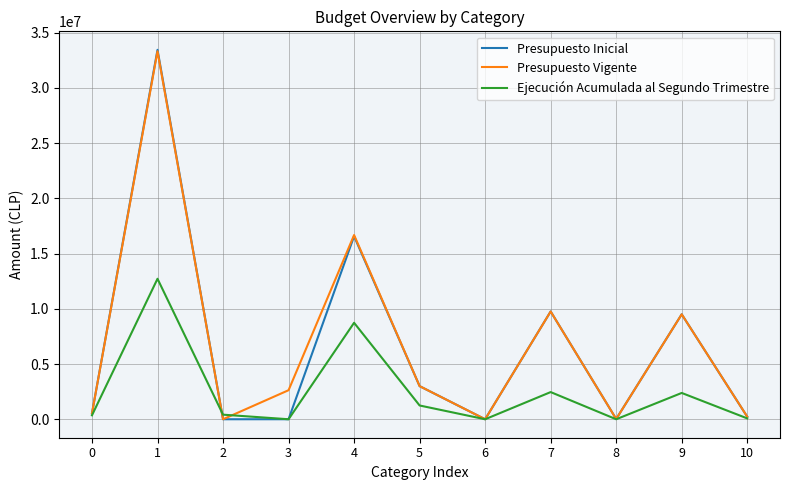

Which series has the largest range (max minus min)?

Presupuesto Inicial